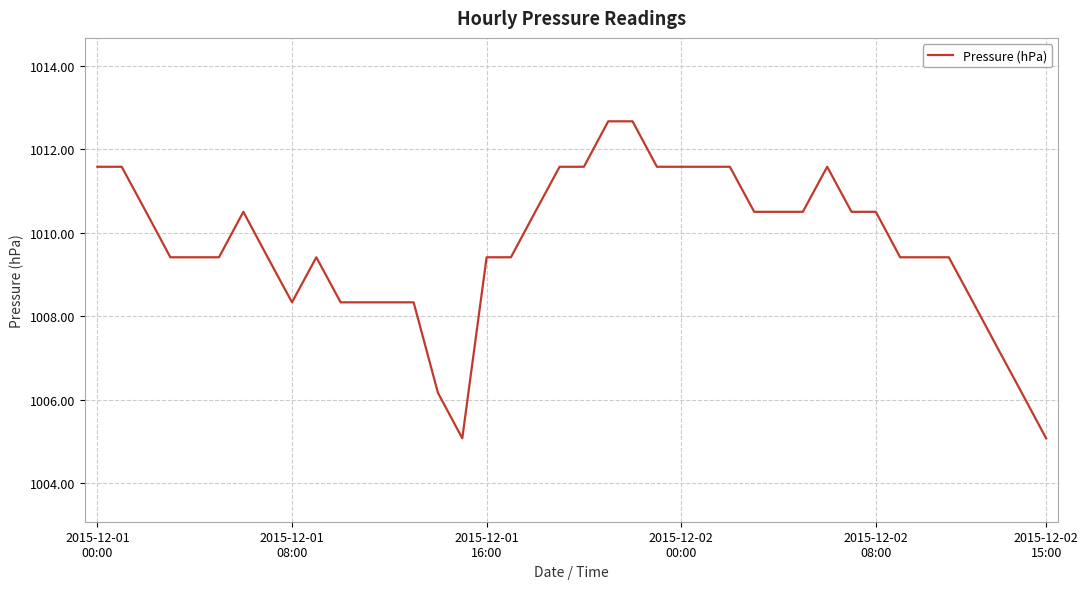

What is the difference between the maximum and minimum values?

7.6